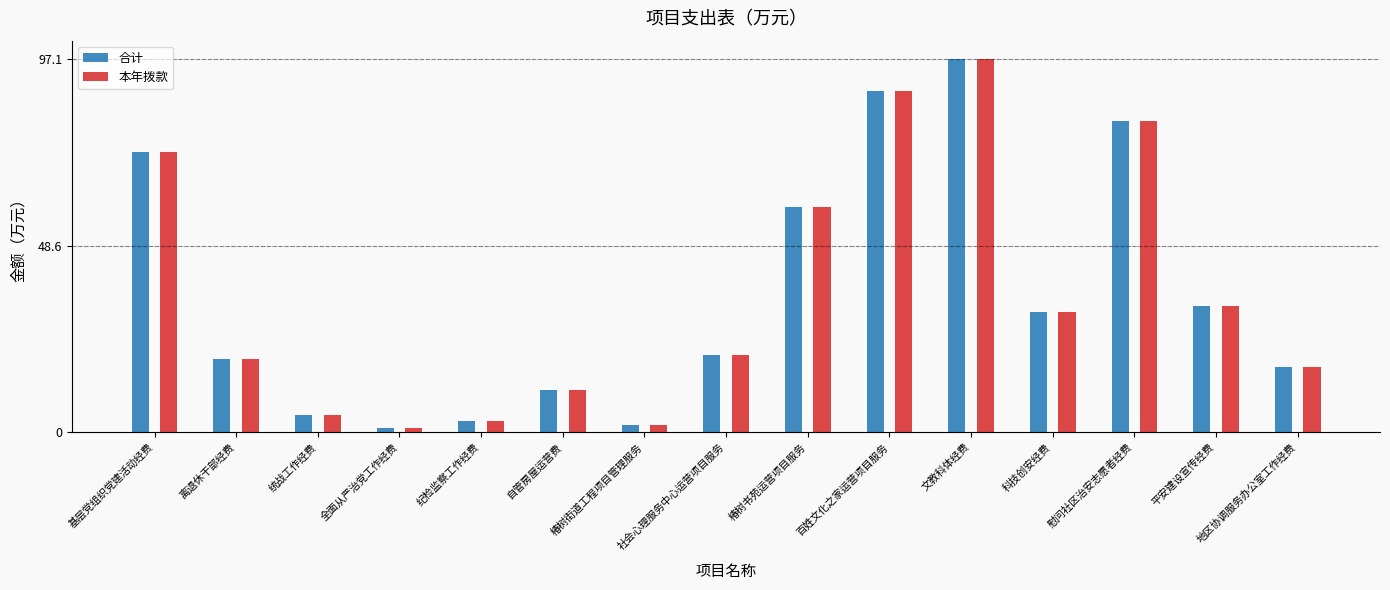

What is the difference between the second highest and second lowest values in the 合计 series?

86.9